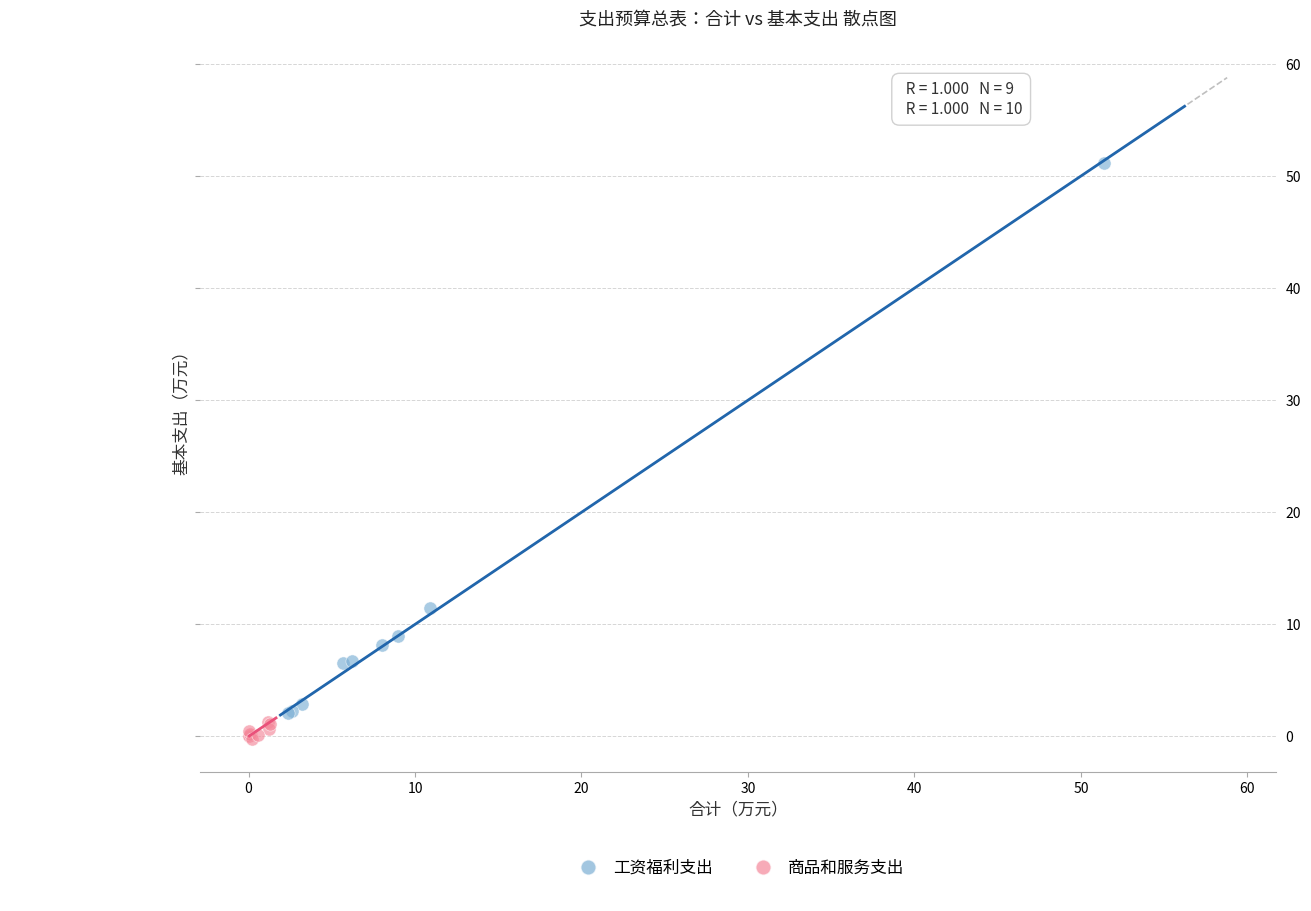

Which series reaches the maximum Y coordinate?

工资福利支出